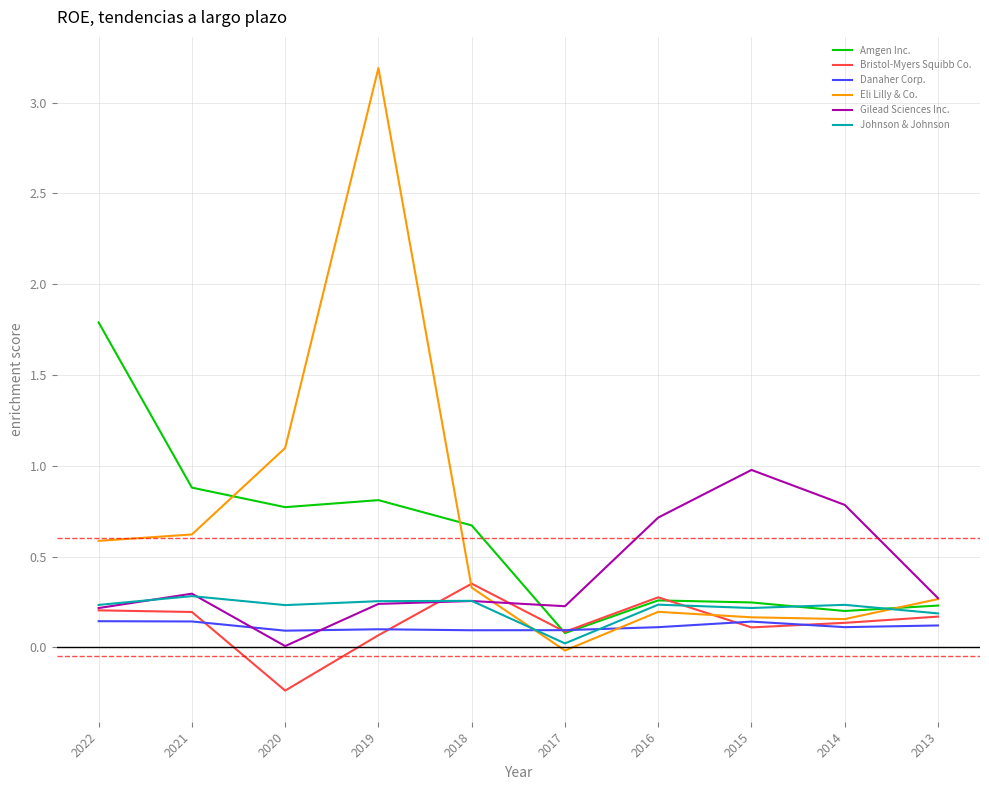

What is the maximum value shown in the chart?

3.2